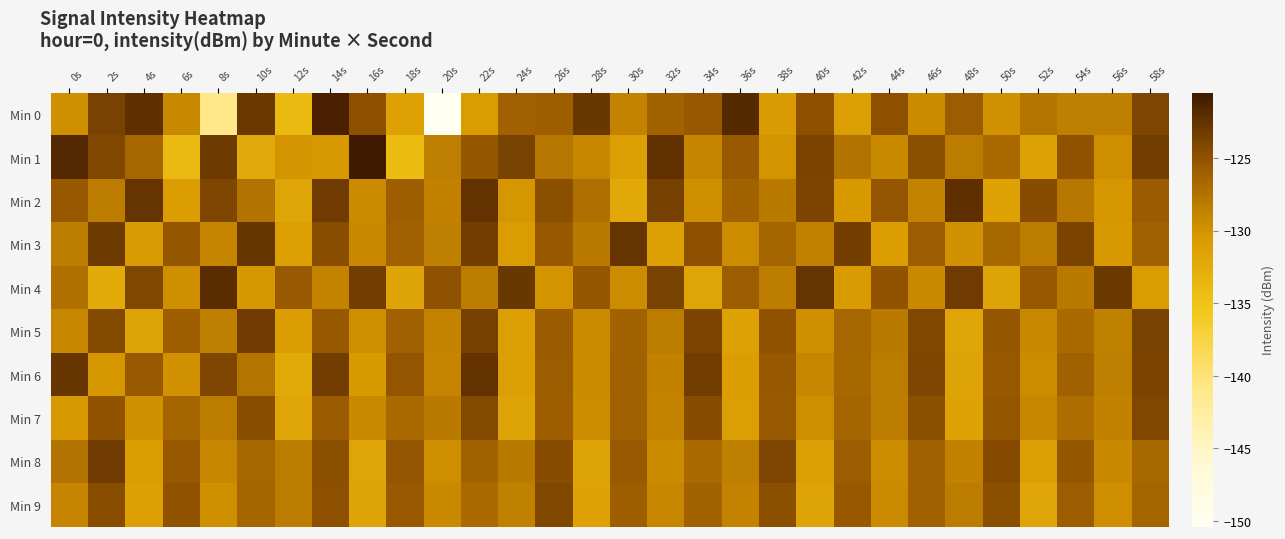

At 58s, list the series in order from smallest to largest.

Min 4, Min 8, Min 9, Min 3, Min 2, Min 7, Min 0, Min 6, Min 5, Min 1